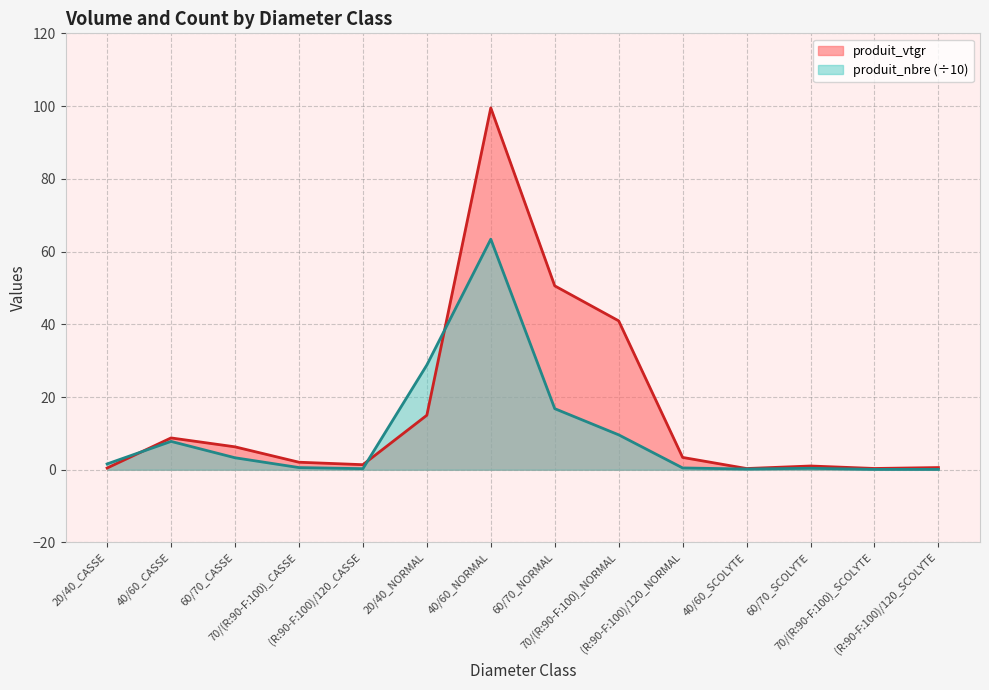

Which label corresponds to the smallest value in the chart?

70/(R:90-F:100)_SCOLYTE